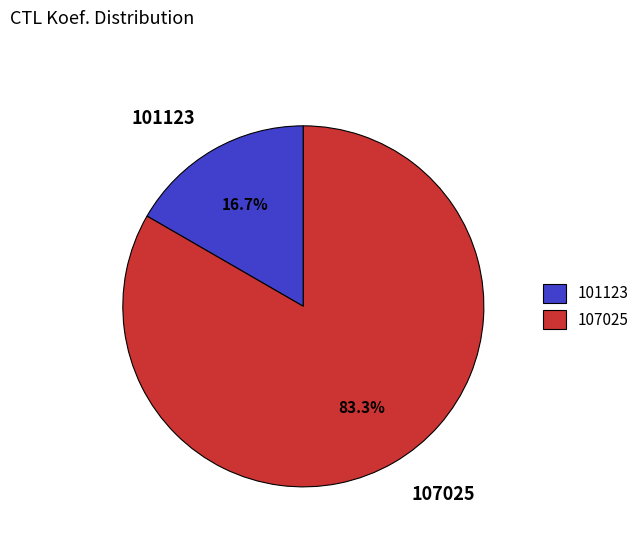

Approximately how many times larger is the value at 101123 compared to 107025?

0.2